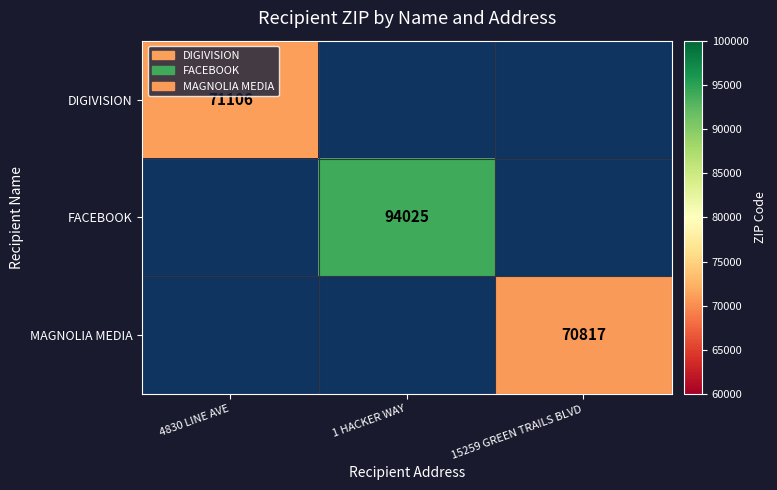

The FACEBOOK series shows 94025 at 1 HACKER WAY. True or false?

True